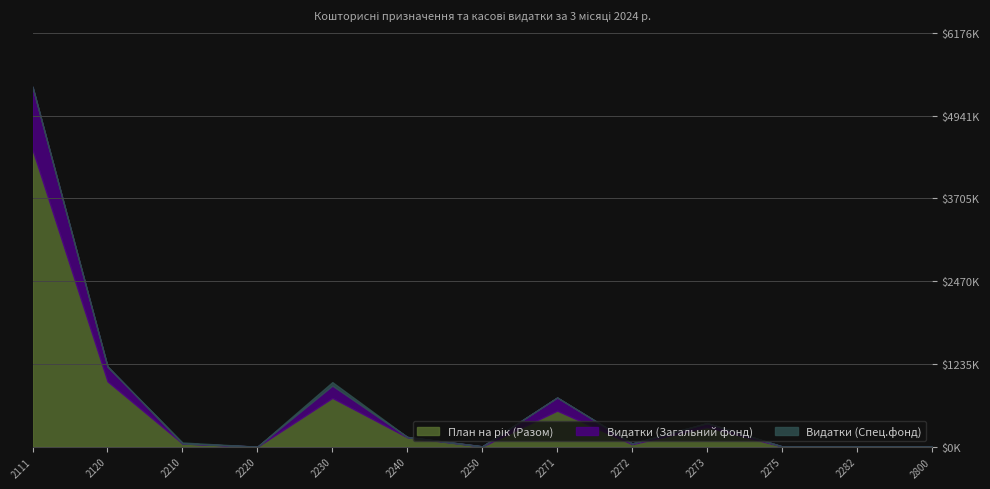

Rank the series at 2272 from highest to lowest value.

План на рік (Разом), Видатки (Загальний фонд), Видатки (Спец.фонд)